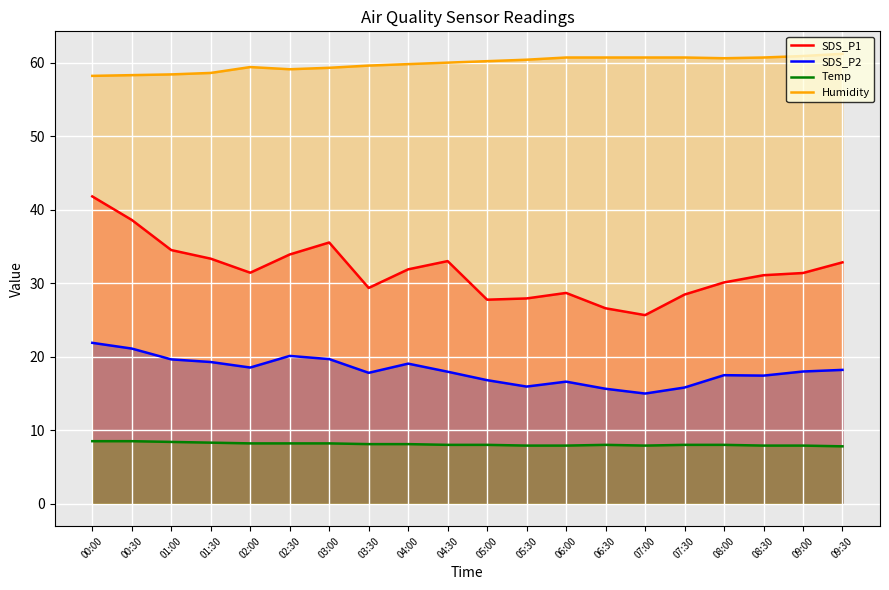

Is the value of Humidity at 04:00 greater than the value of SDS_P2 at 09:30?

Yes